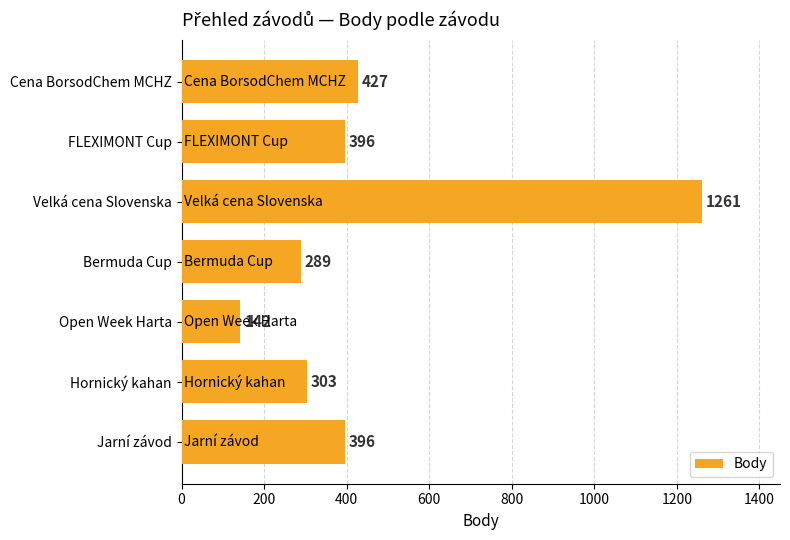

What is the ratio of the value at Hornický kahan to the value at Cena BorsodChem MCHZ?

0.7